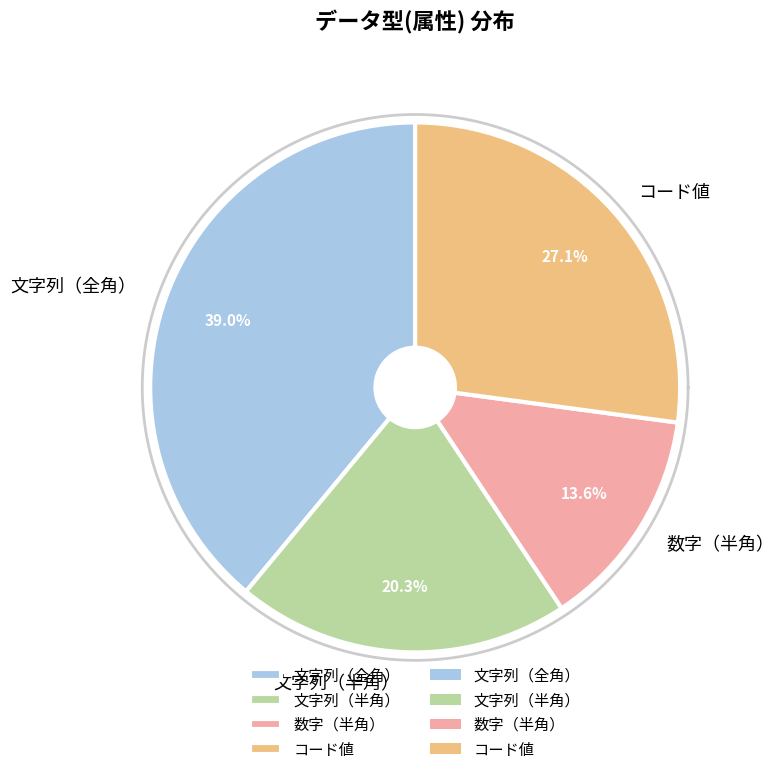

How many segments does this pie chart have?

4